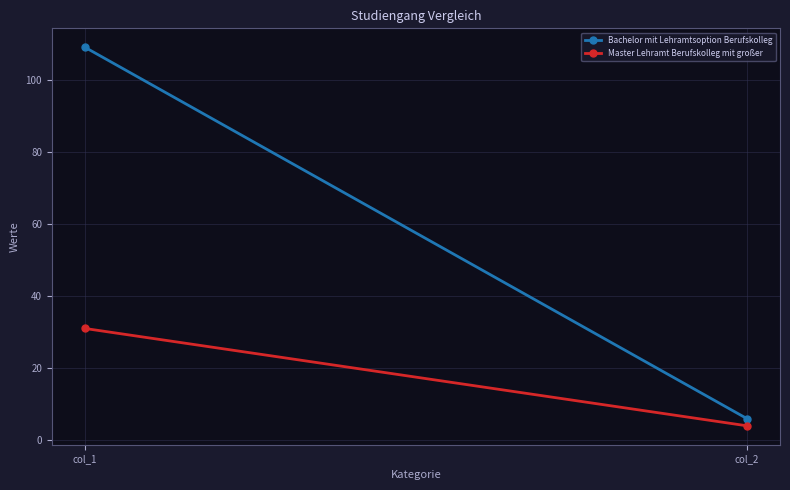

Rank the series by their maximum value, from highest to lowest.

Bachelor mit Lehramtsoption Berufskolleg, Master Lehramt Berufskolleg mit großer